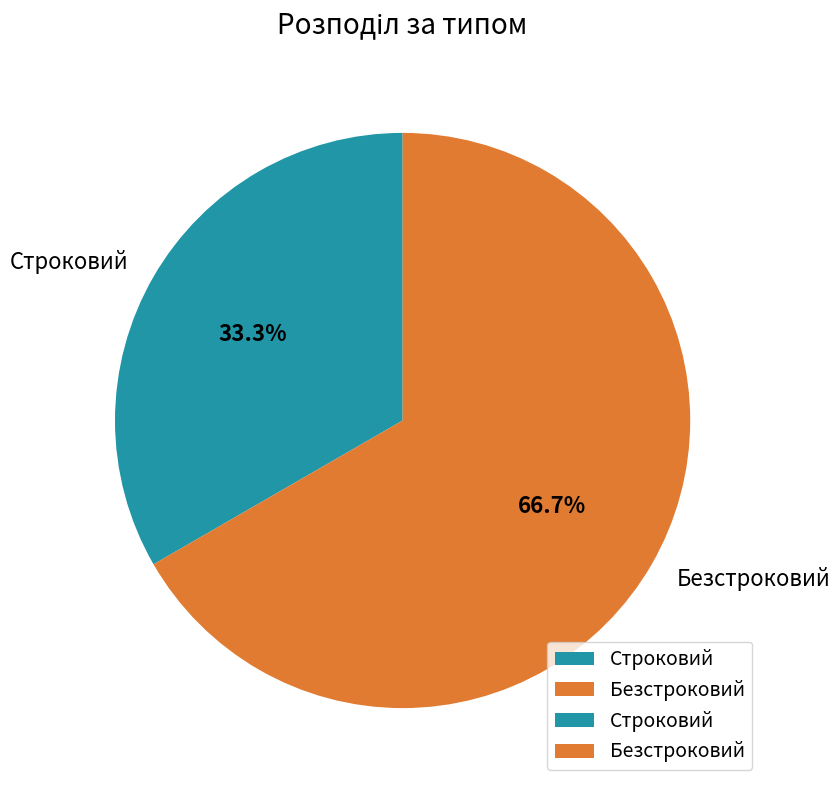

Rank the categories by value from highest to lowest.

Безстроковий, Строковий